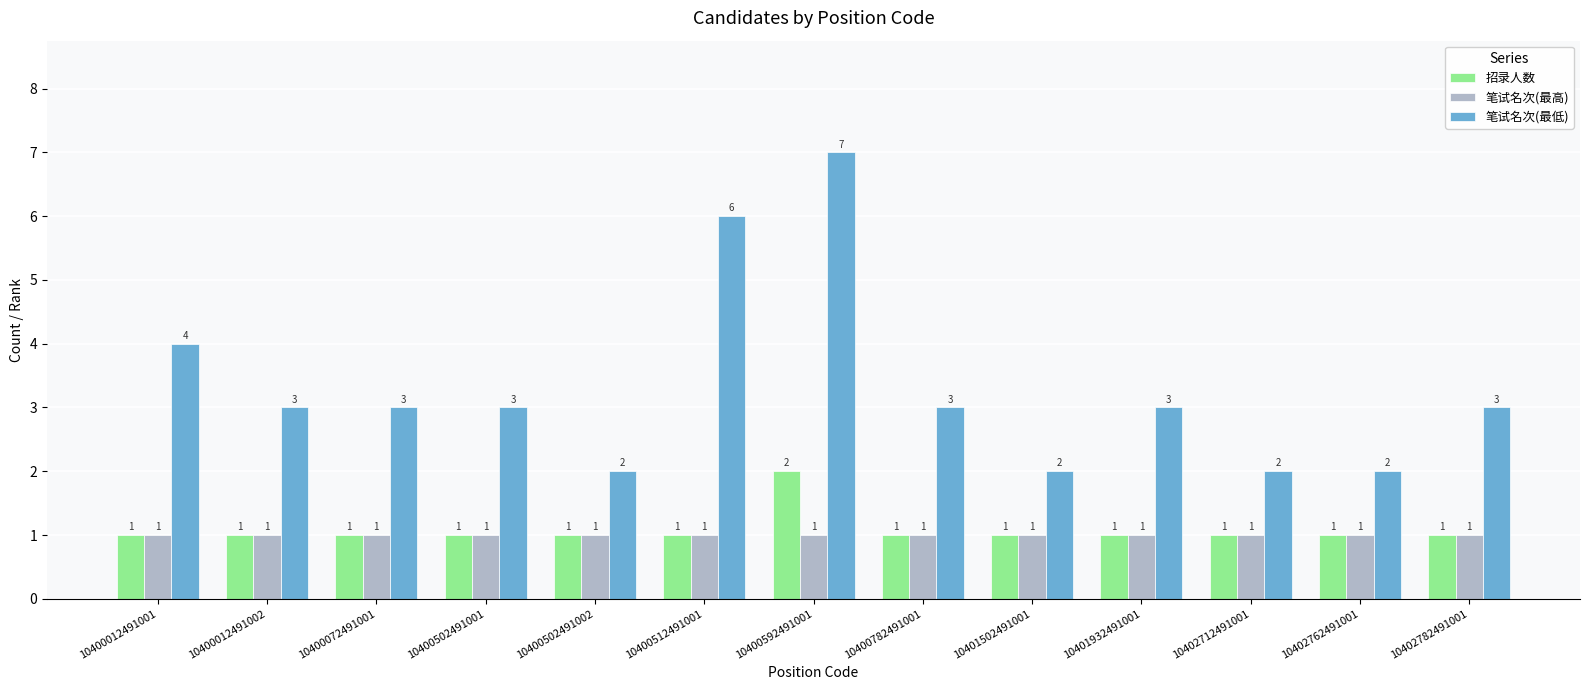

Reading left to right, extract all data points from this chart.

招录人数: 1	1	1	1	1	1	2	1	1	1	1	1	1
笔试名次(最高): 1	1	1	1	1	1	1	1	1	1	1	1	1
笔试名次(最低): 4	3	3	3	2	6	7	3	2	3	2	2	3